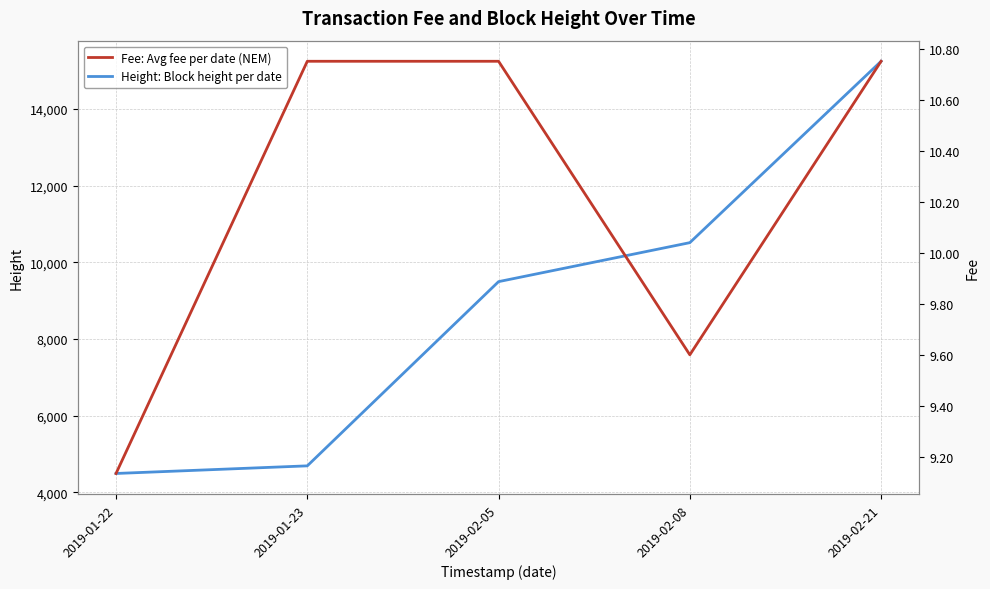

What position from the left is 2019-02-05?

3